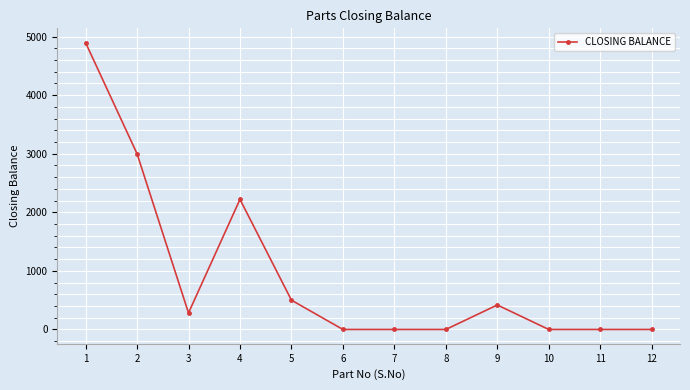

Count the number of data series in this chart.

1